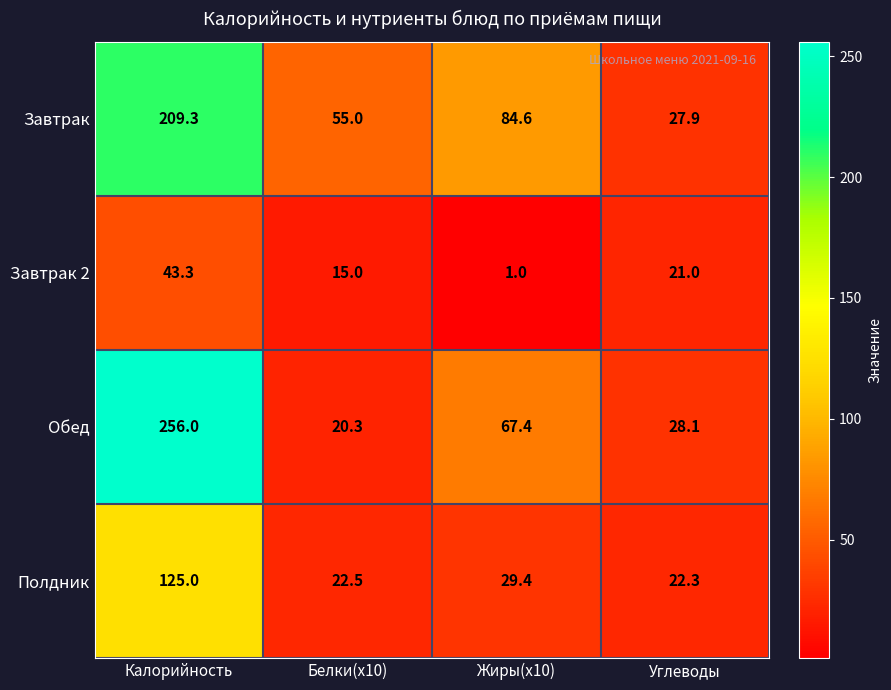

How many data points in Полдник are above 29?

2